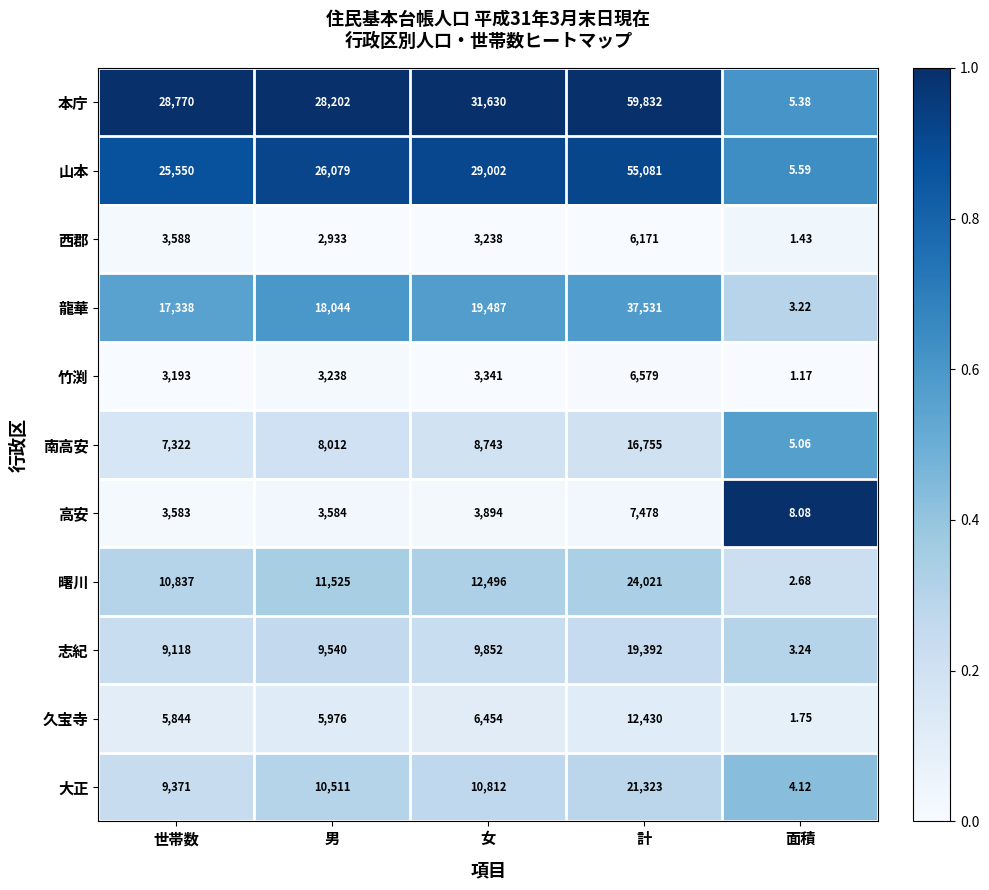

Which series has the widest spread of values?

本庁